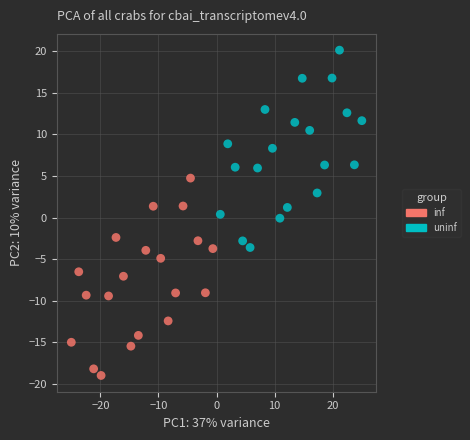

Which series reaches the maximum Y coordinate?

uninf